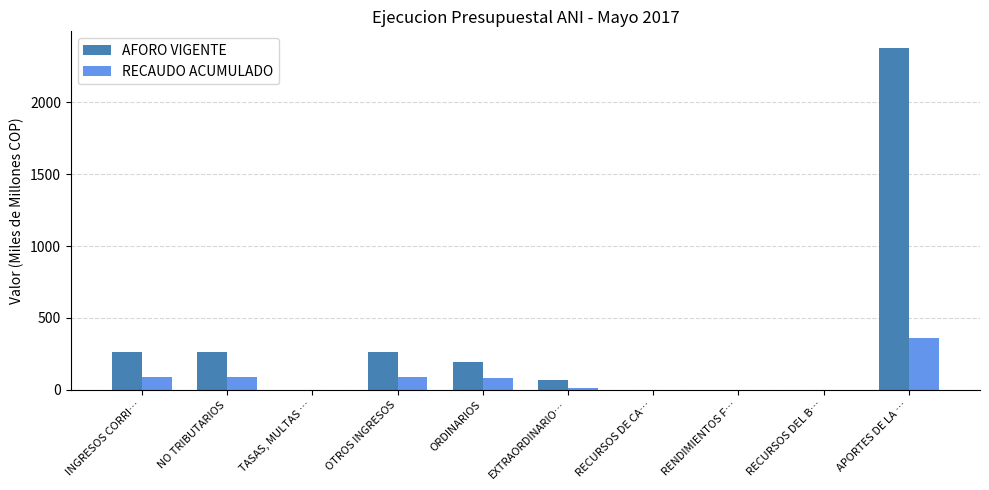

What are all the series names shown in the legend?

AFORO VIGENTE, RECAUDO ACUMULADO